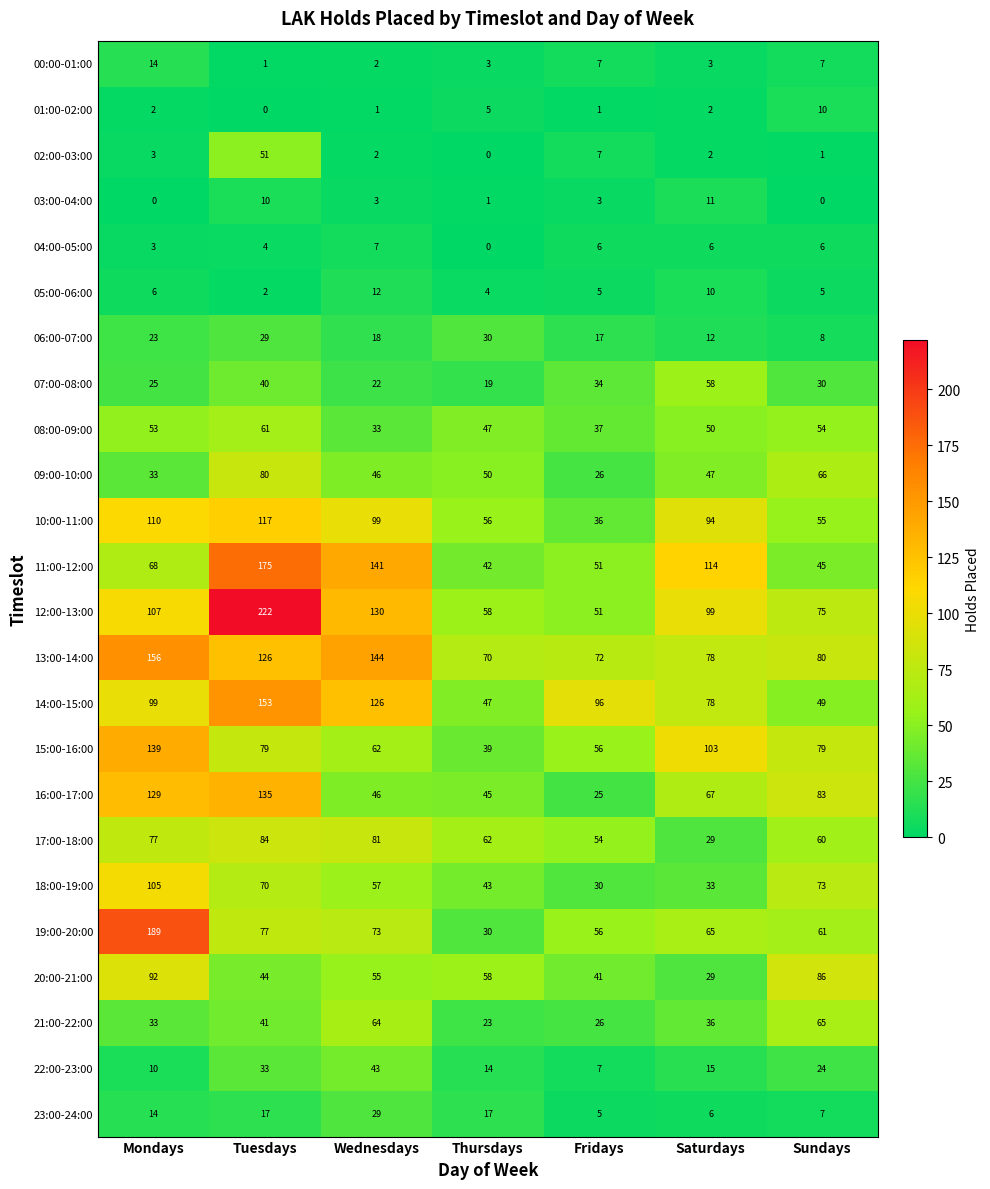

What value does the 21:00-22:00 series have at Sundays?

65